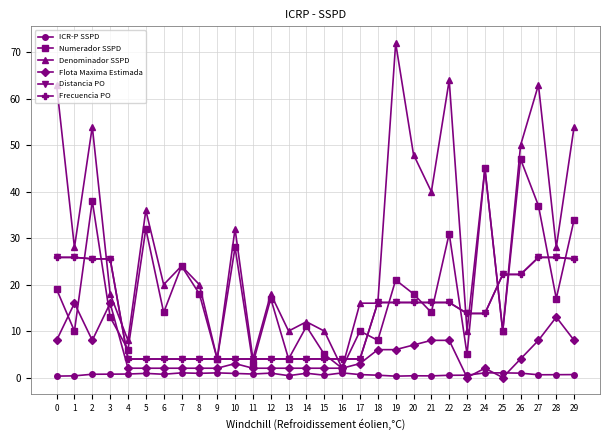

Is it true that Flota Maxima Estimada equals 9.9 at 23?

False